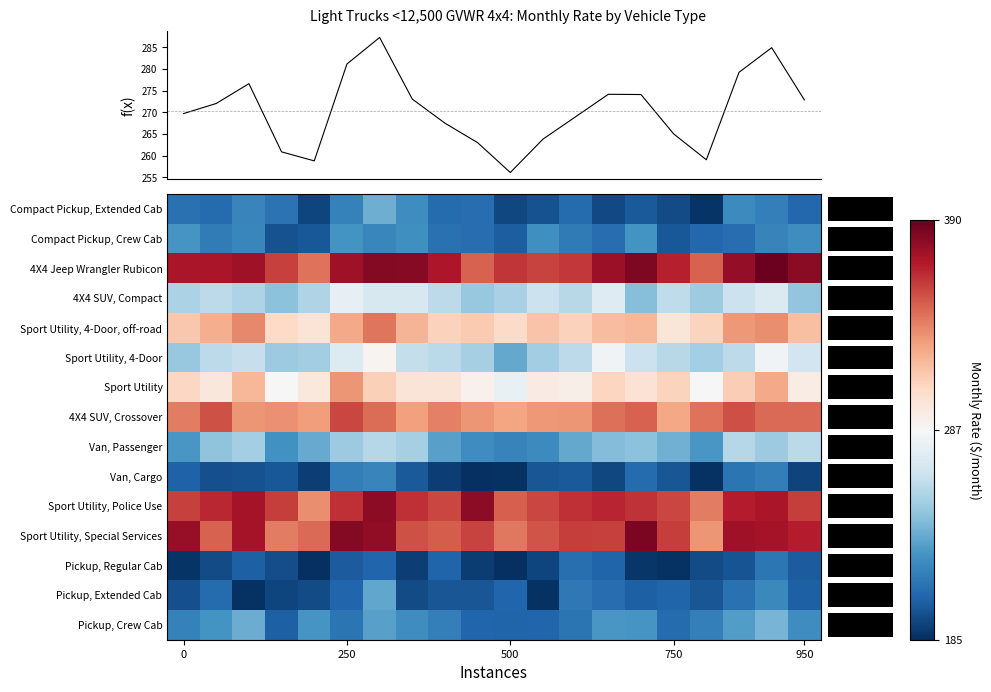

How many values in the Van, Passenger series exceed 242?

10